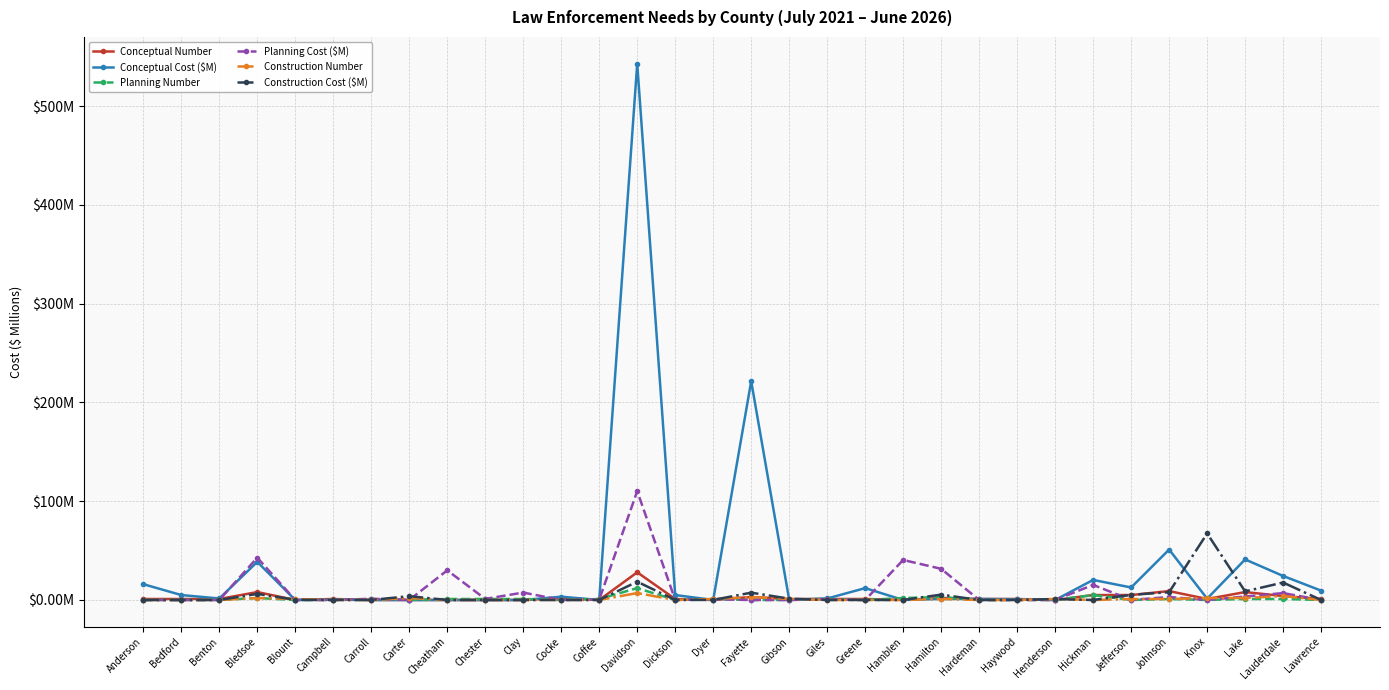

Rank the series at Campbell from highest to lowest value.

Conceptual Number, Conceptual Cost ($M), Planning Number, Planning Cost ($M), Construction Number, Construction Cost ($M)